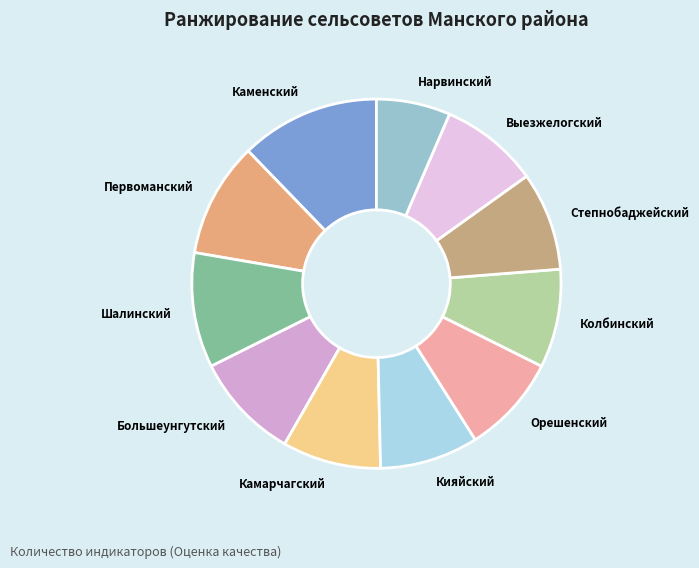

What is the smallest slice in the pie chart?

Нарвинский